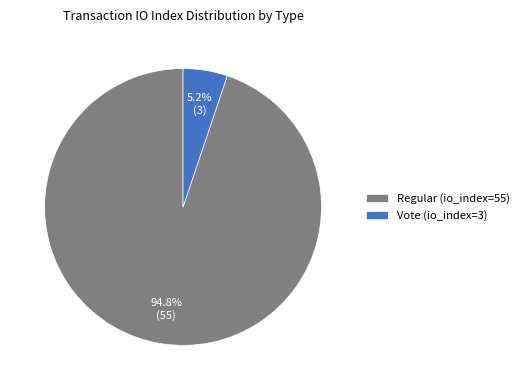

What is the majority slice?

Regular (io_index=55)